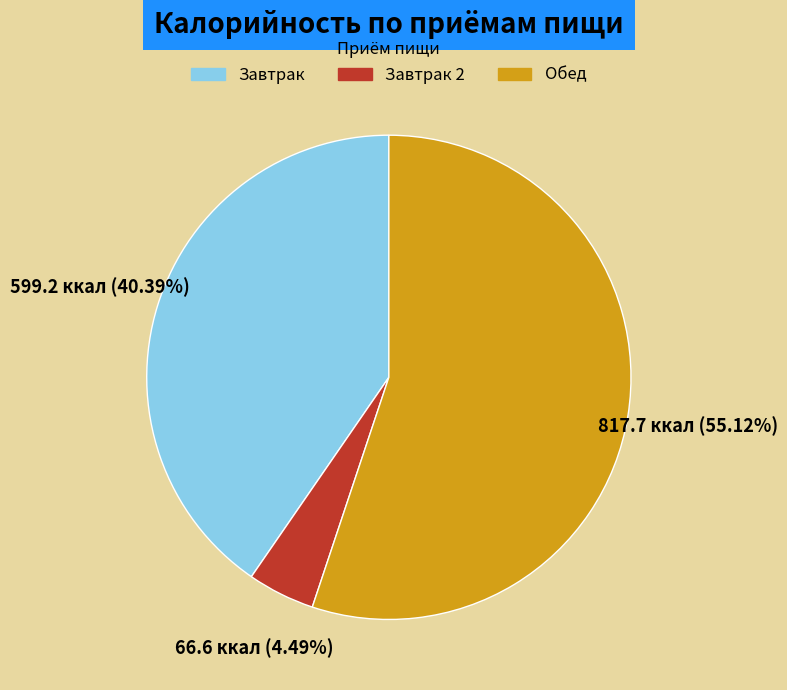

Does Обед account for over 50% of the chart?

Yes